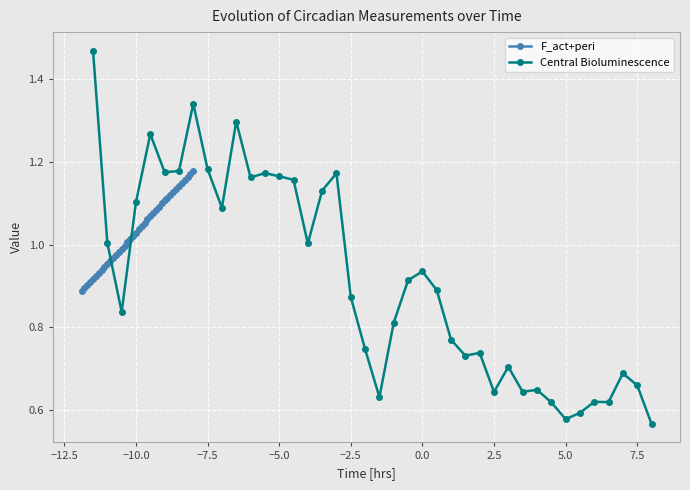

Reading left to right, transcribe all the data shown in this chart.

F_act+peri: 0.9	0.9	0.9	0.9	0.9	0.9	0.9	0.9	0.9	1.0	1.0	1.0	1.0	1.0	1.0	1.0	1.0	1.0	1.0	1.0	1.0	1.0	1.1	1.1	1.1	1.1	1.1	1.1	1.1	1.1	1.1	1.1	1.1	1.1	1.1	1.1	1.2	1.2	1.2	1.2
Central Bioluminescence: 1.5	1.0	0.8	1.1	1.3	1.2	1.2	1.3	1.2	1.1	1.3	1.2	1.2	1.2	1.2	1.0	1.1	1.2	0.9	0.7	0.6	0.8	0.9	0.9	0.9	0.8	0.7	0.7	0.6	0.7	0.6	0.6	0.6	0.6	0.6	0.6	0.6	0.7	0.7	0.6